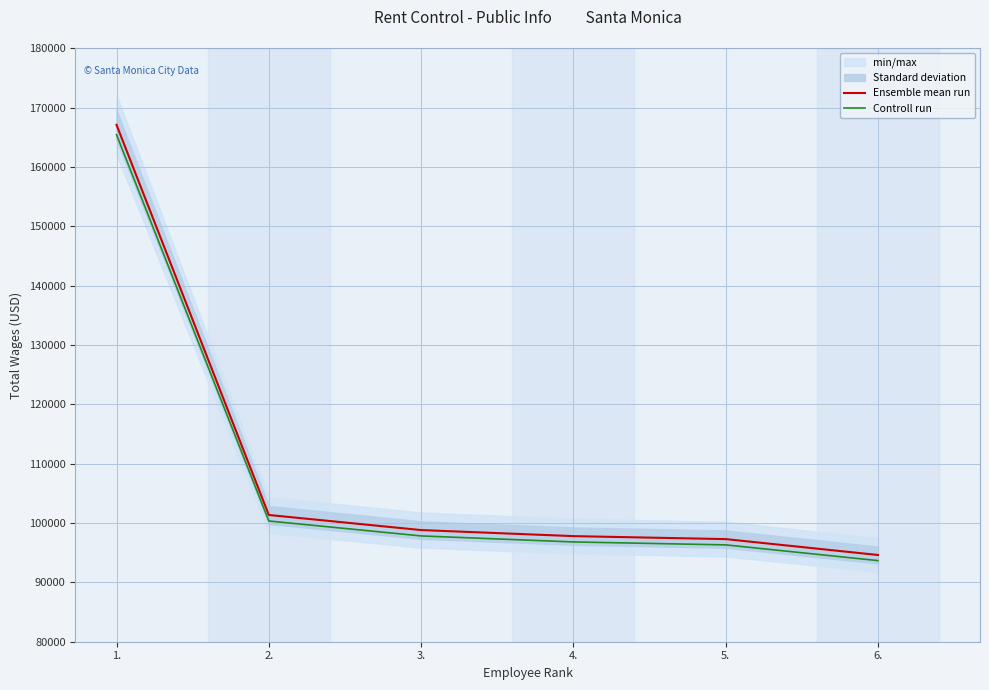

Count the number of categories in the chart.

6